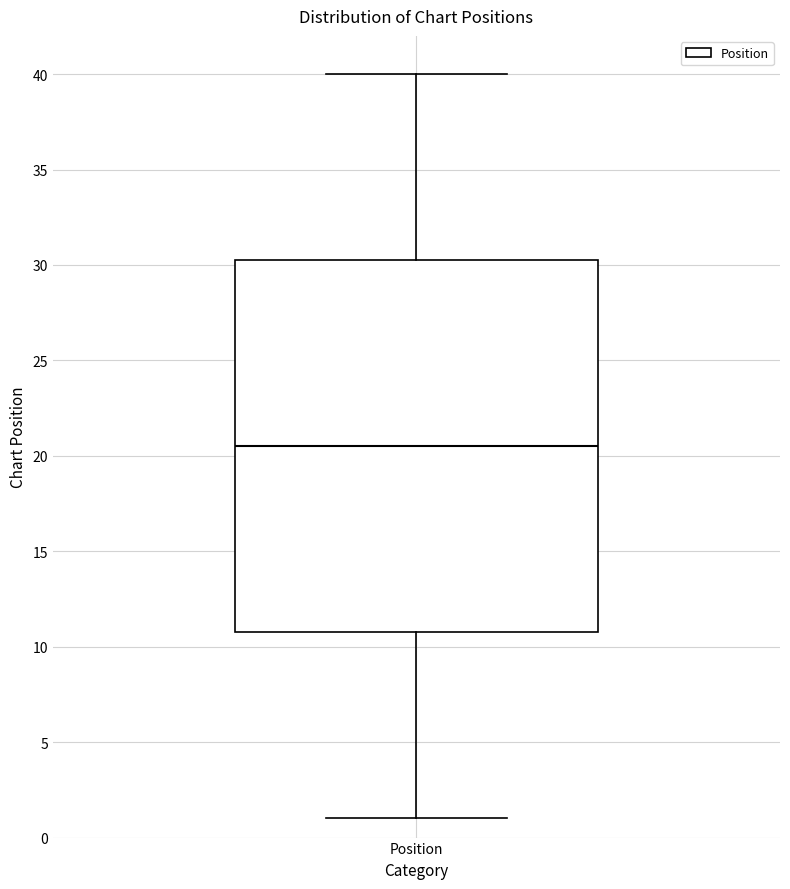

Where is the lower edge of the box for Position on the y-axis? The values are not printed on the chart, so give them approximately, as read against the axis.

11.0